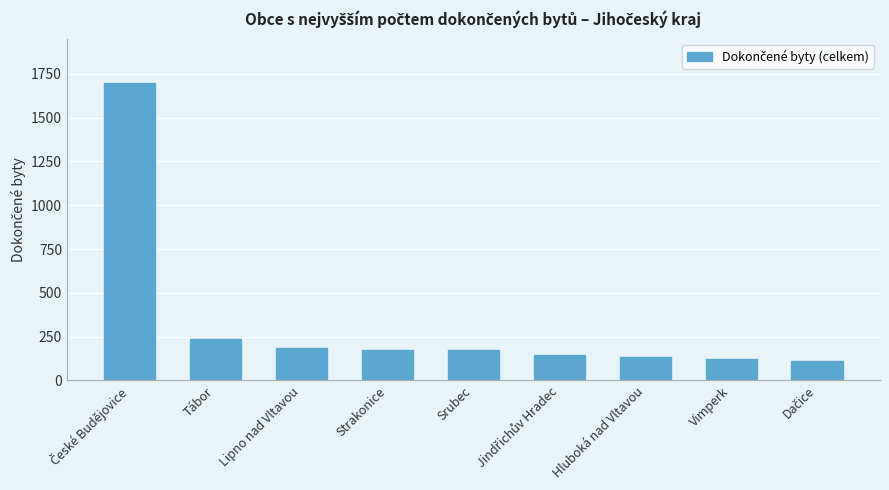

How many categories are shown in the chart?

9